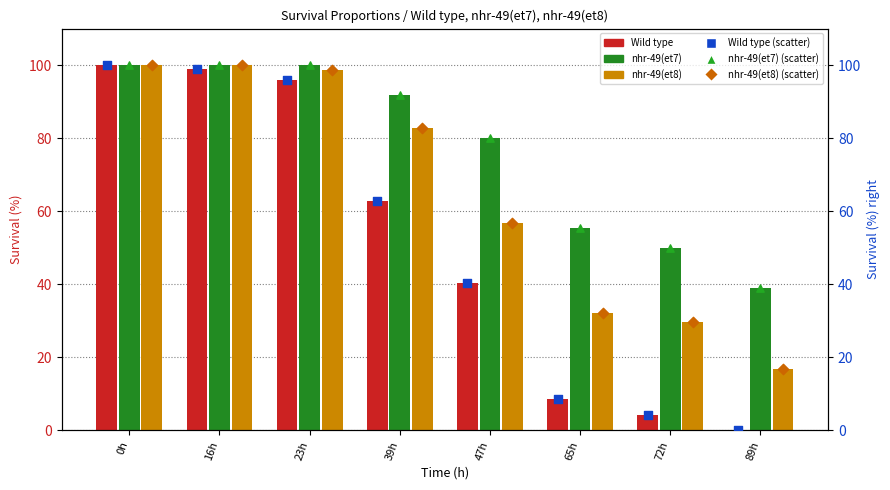

At which category is the sum across all series the highest?

0h